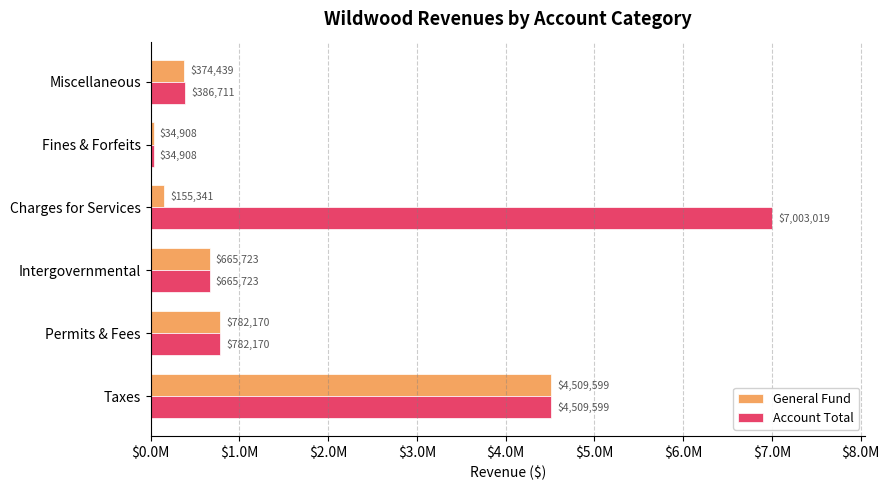

What are all the series names shown in the legend?

General Fund, Account Total